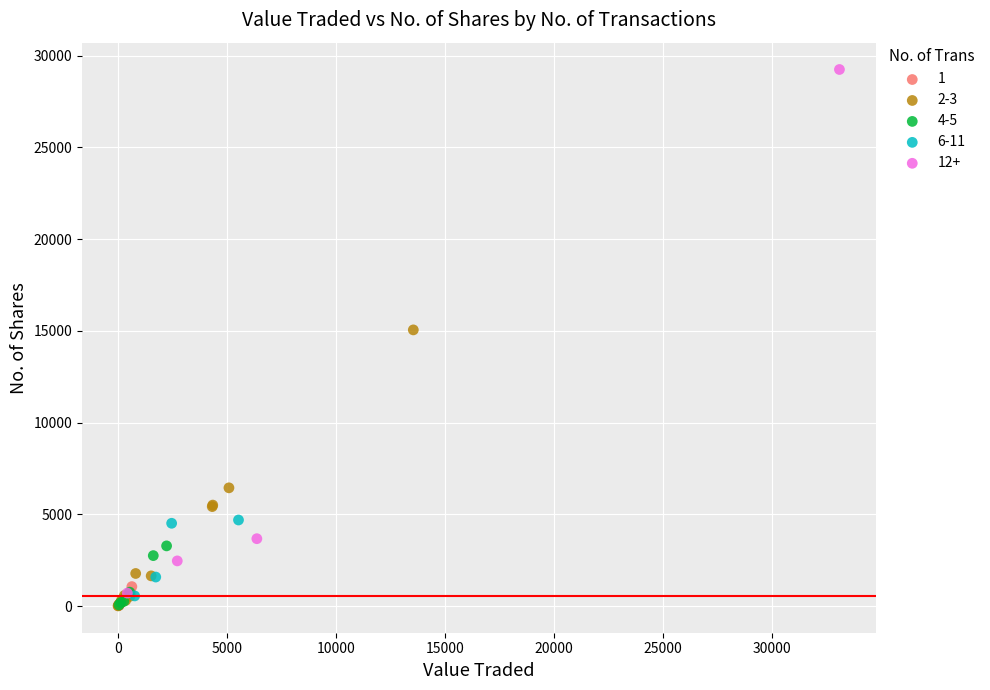

Which series reaches the maximum Y coordinate?

12+